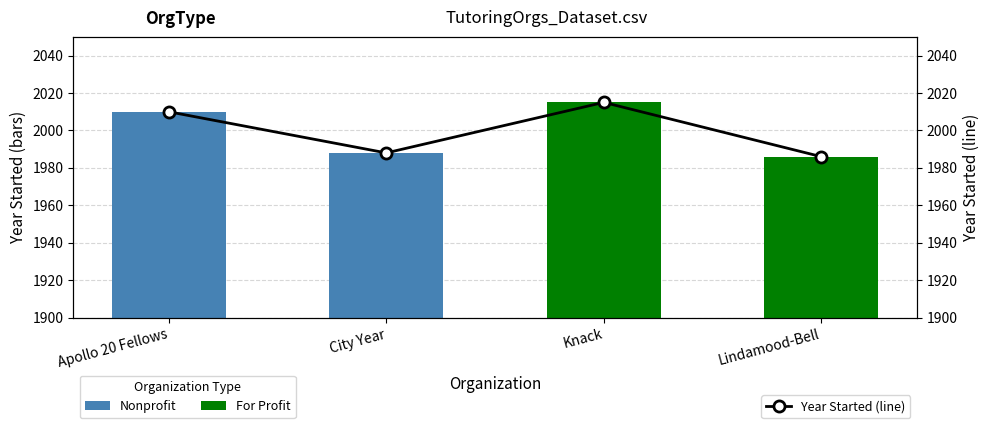

Rank the categories by value from lowest to highest.

Lindamood-Bell, City Year, Apollo 20 Fellows, Knack